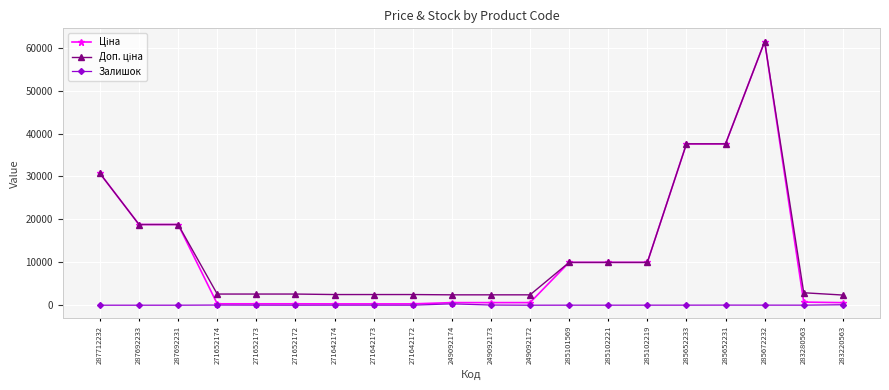

What is the value of the Залишок point at the 11th from the left?

38.0